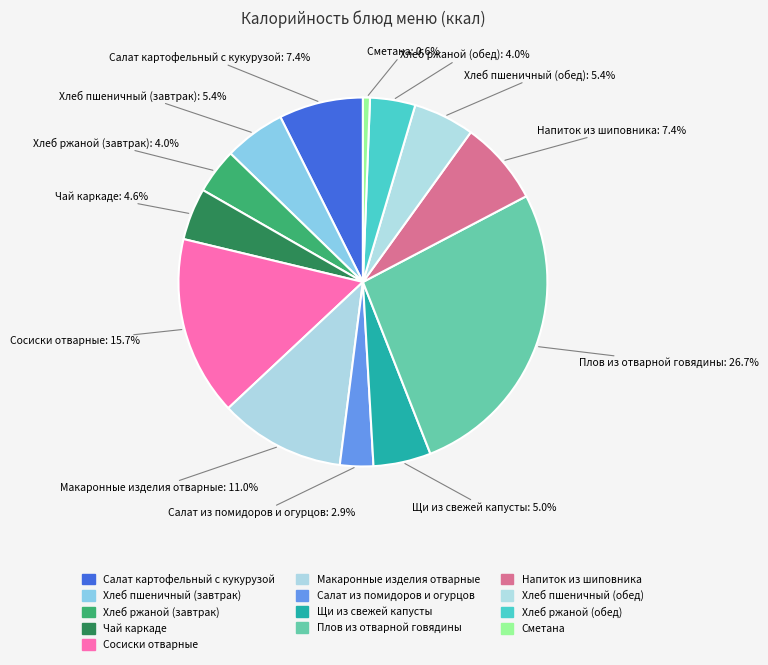

To the nearest percent, what is the combined percentage of Напиток из шиповника and Хлеб пшеничный (завтрак)?

13%